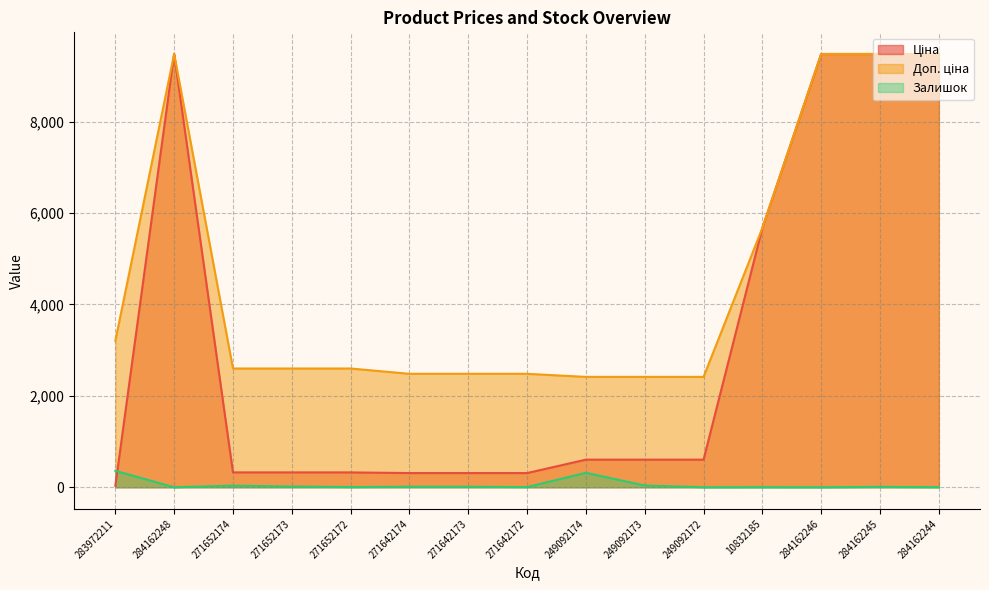

True or false: Ціна and Доп. ціна cross at least once.

False